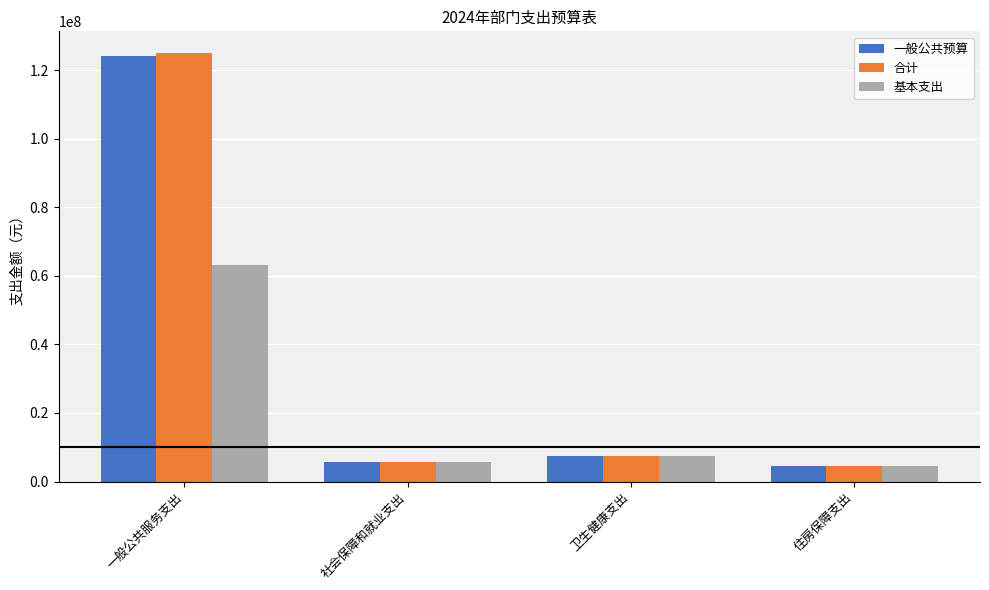

The 基本支出 series shows 87997808.5 at 一般公共服务支出. True or false?

False